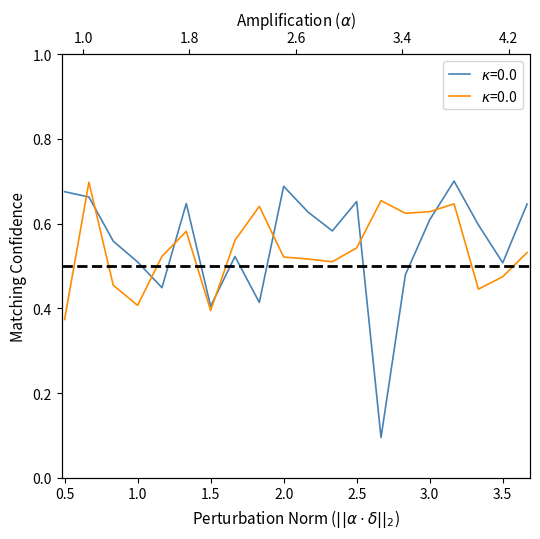

What is the difference between the maximum and second lowest values in the Intensity Series 1 series?

0.3